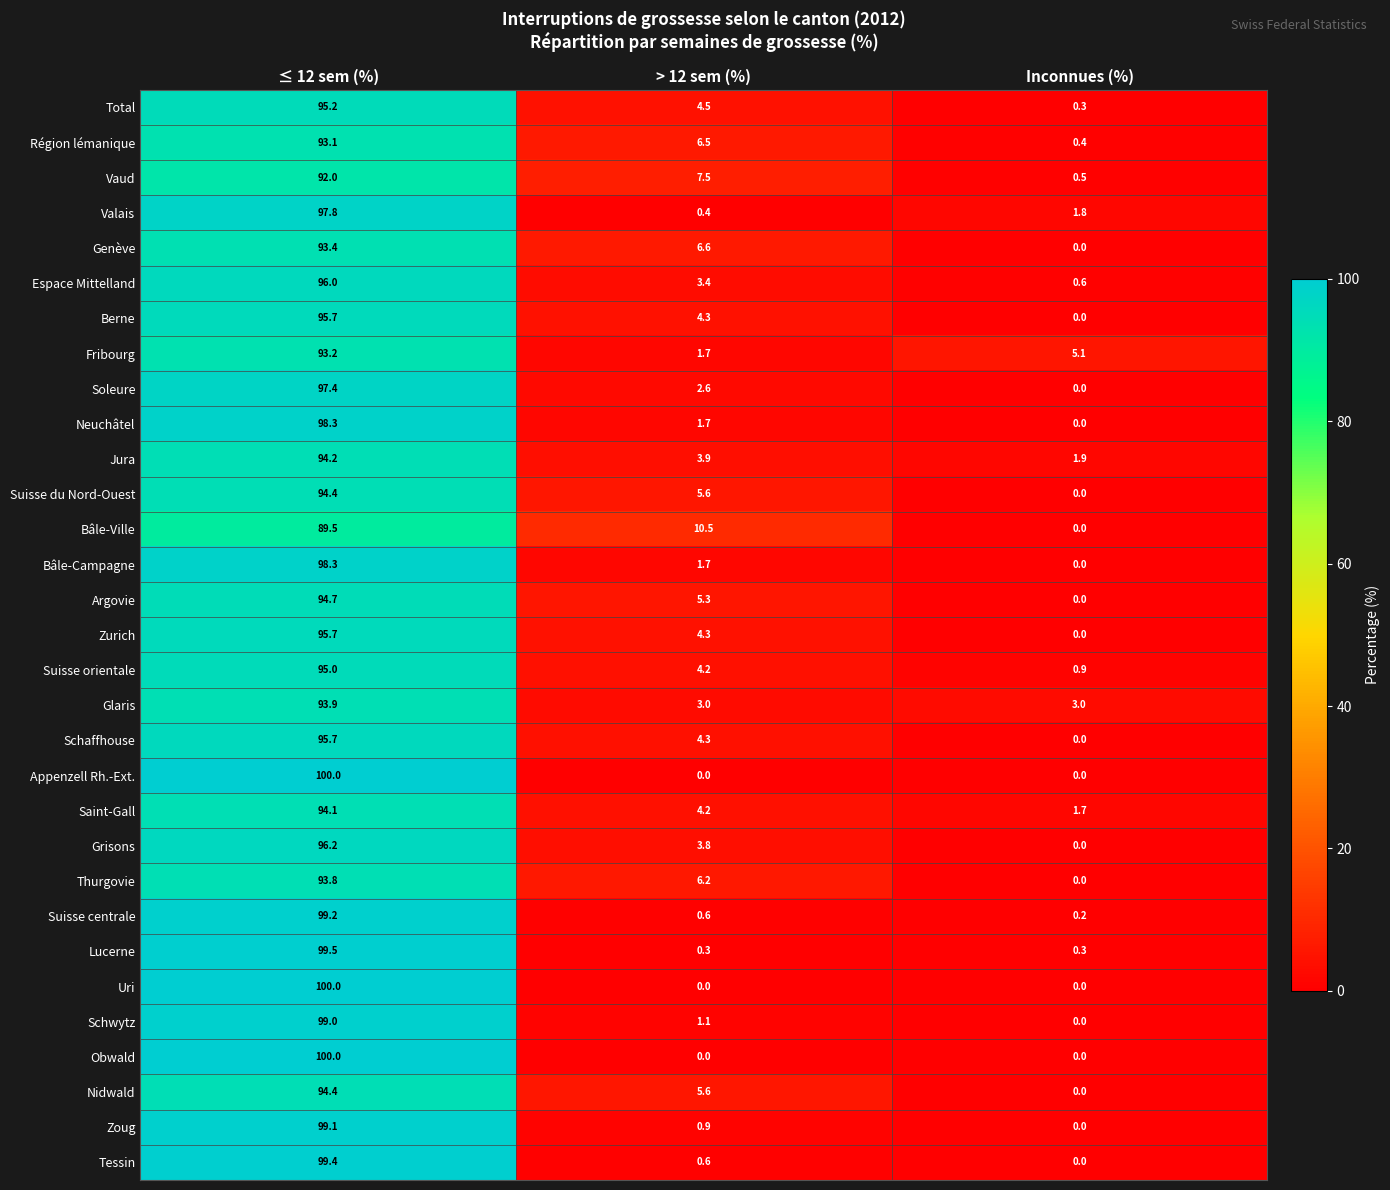

At which category does the chart reach its peak across all series?

≤ 12 sem (%)